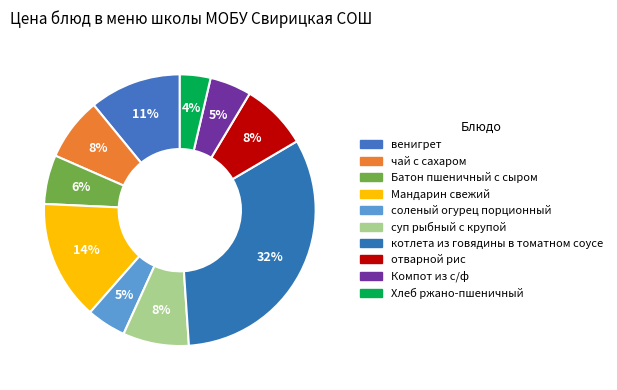

Does отварной рис account for over 50% of the chart?

No